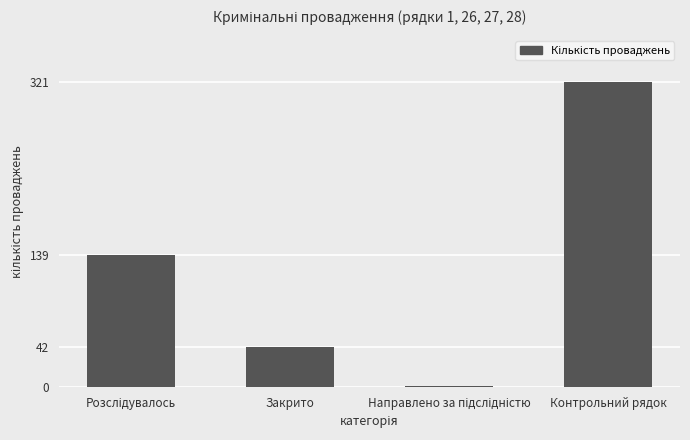

The value at Закрито is 55. True or false?

False